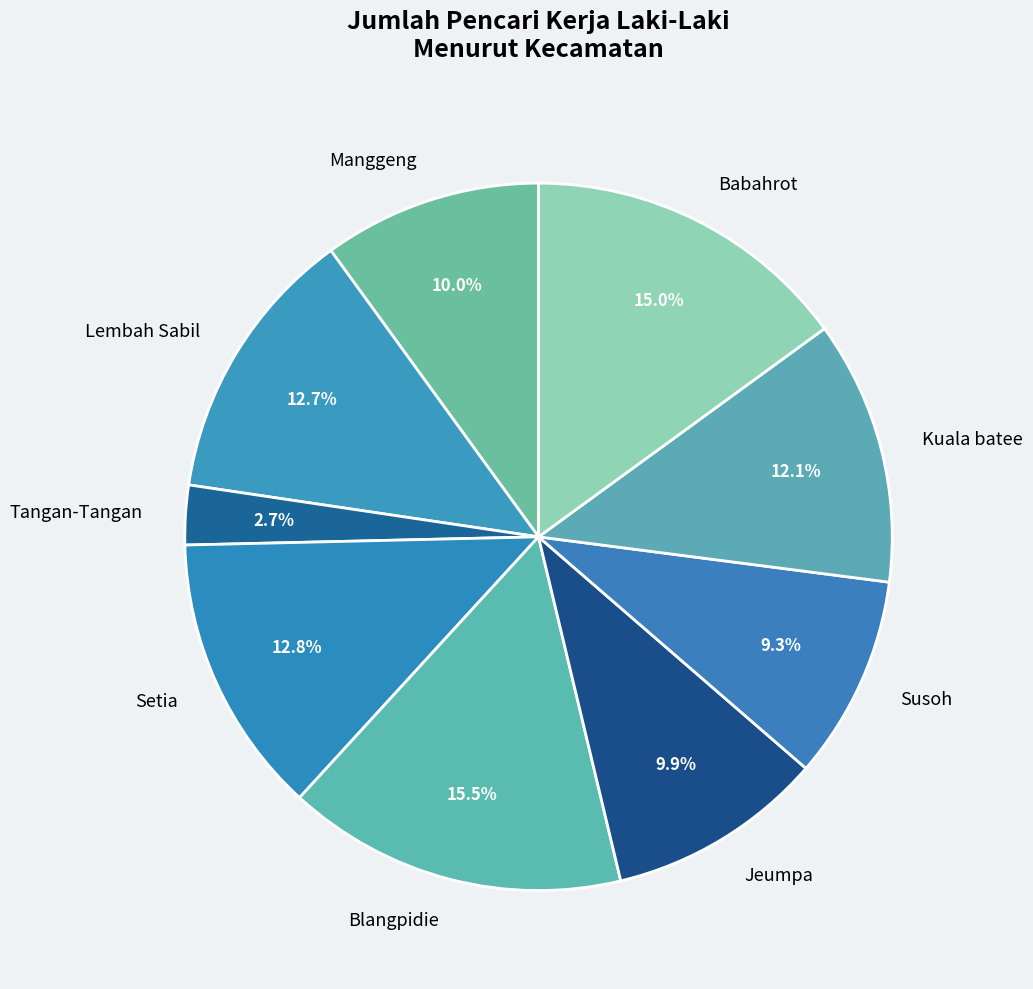

To the nearest percent, what is the difference between the Jeumpa and Tangan-Tangan slice percentages?

7%